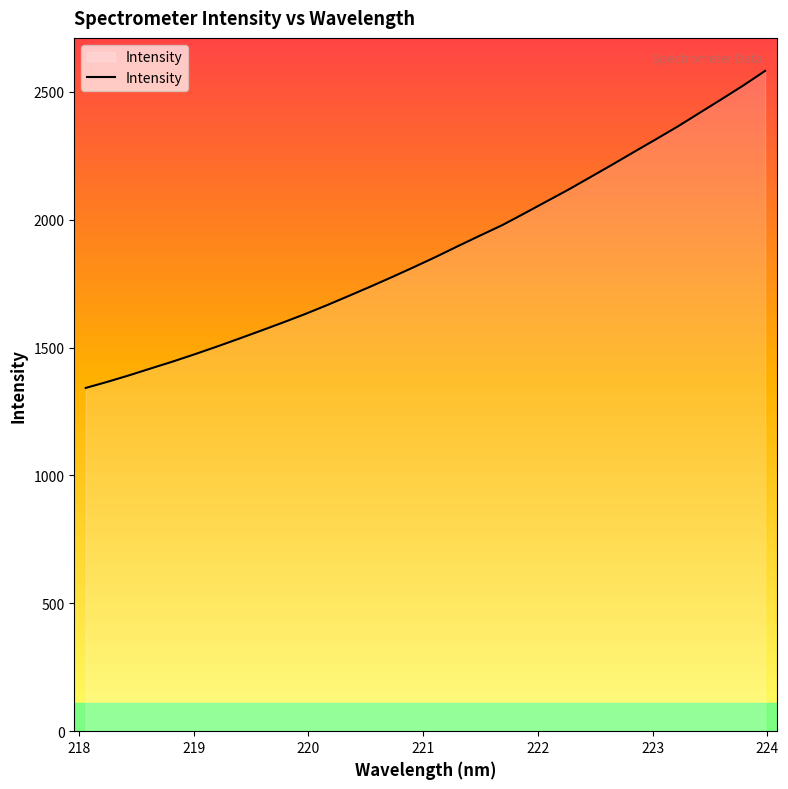

What is the greatest value displayed?

2581.3